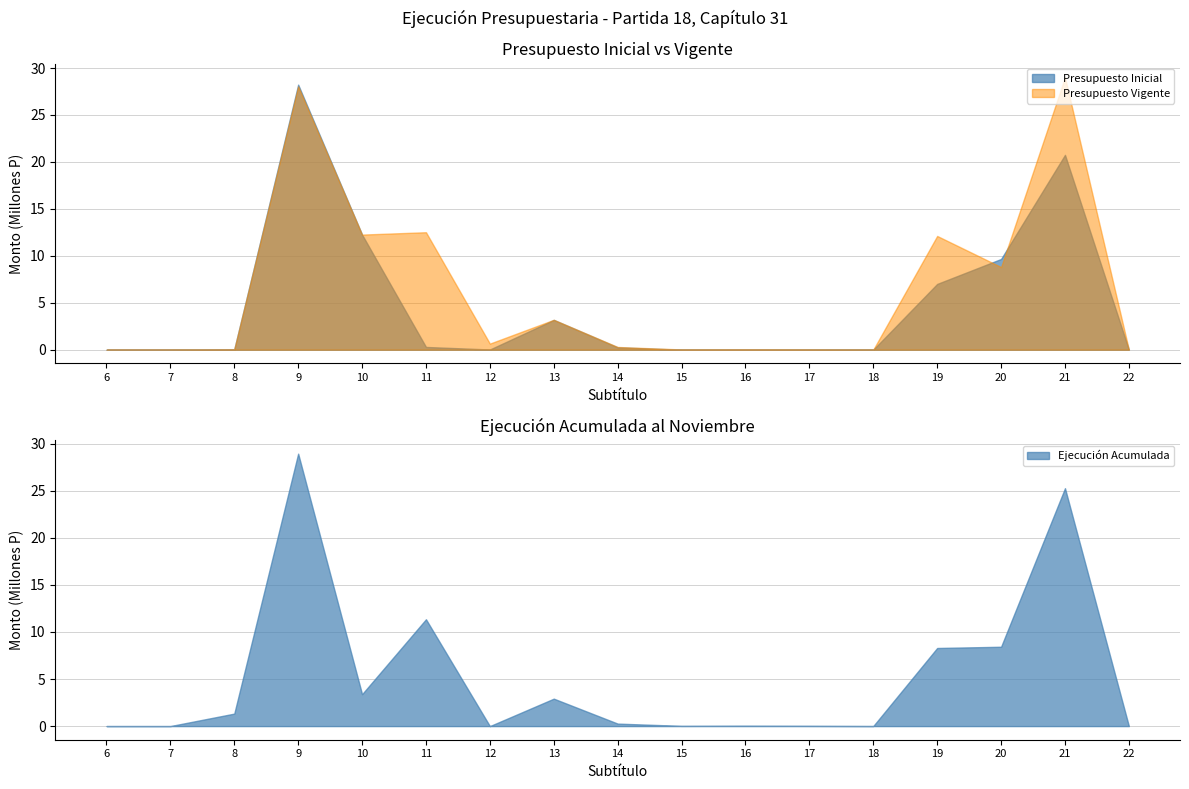

How many series are shown in this chart?

3